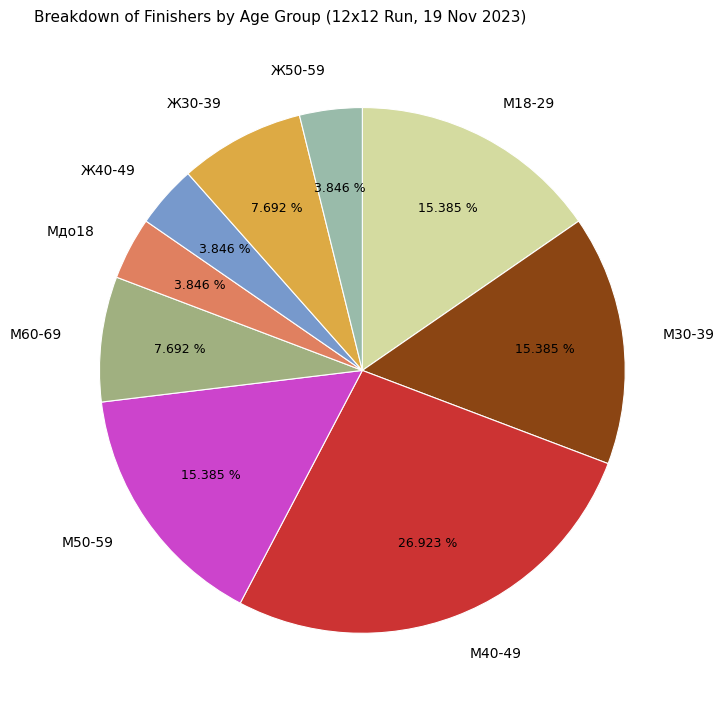

To the nearest percent, what percentage of the pie is Ж30-39?

8%